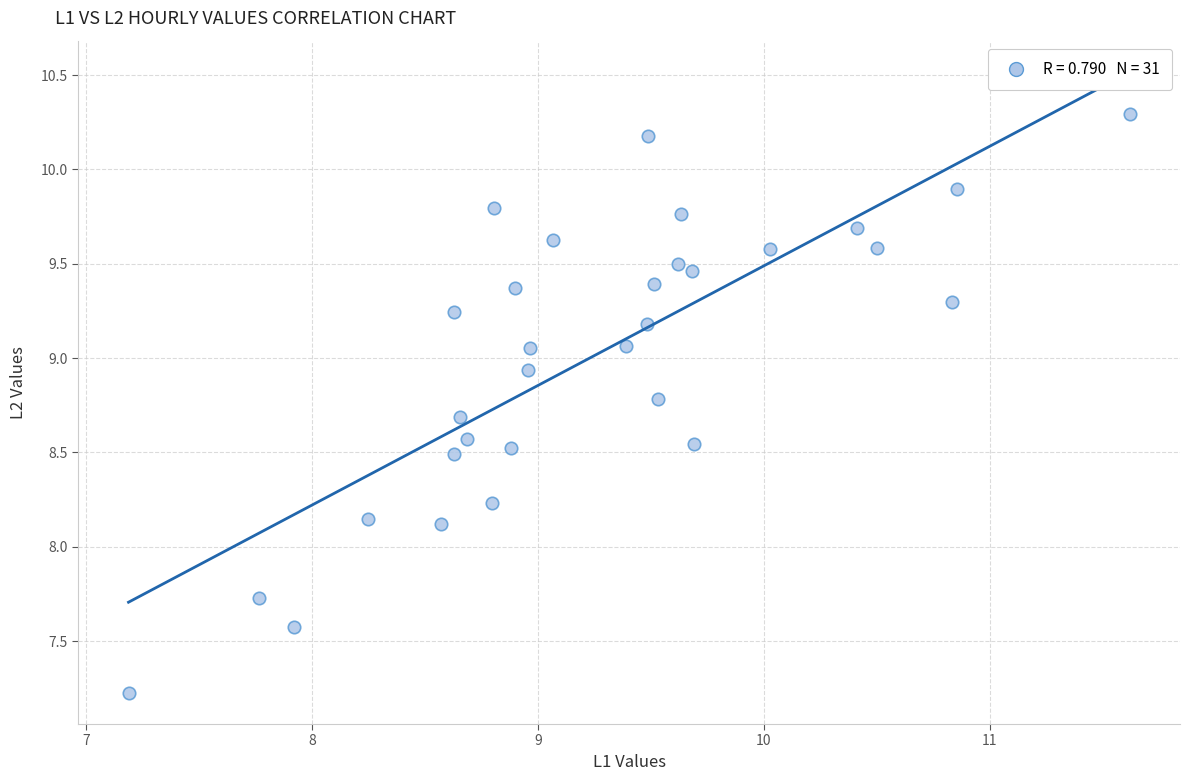

What is the range of Y values (max minus min)?

3.1